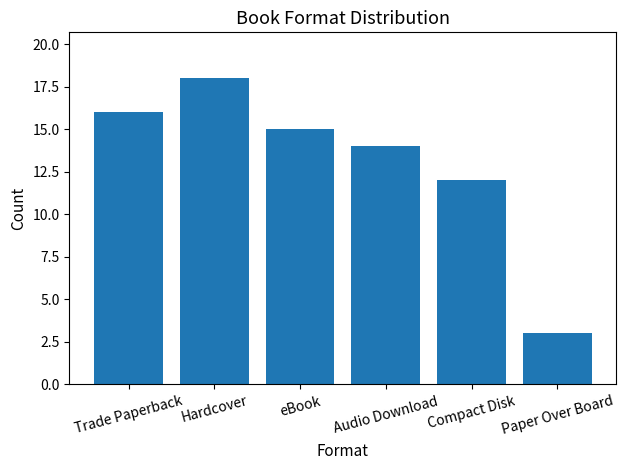

What is the average value?

13